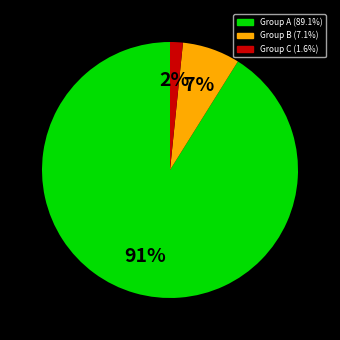

To the nearest percent, what is the average slice percentage?

33%